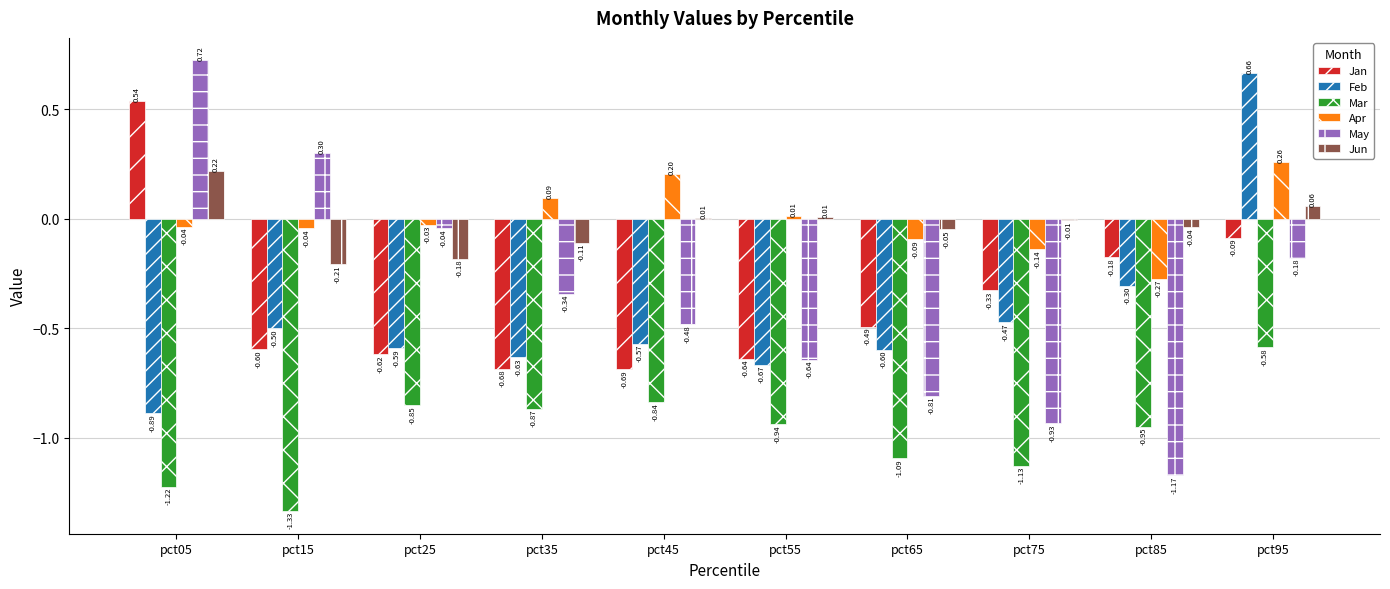

What is the sum of all May values?

-3.6